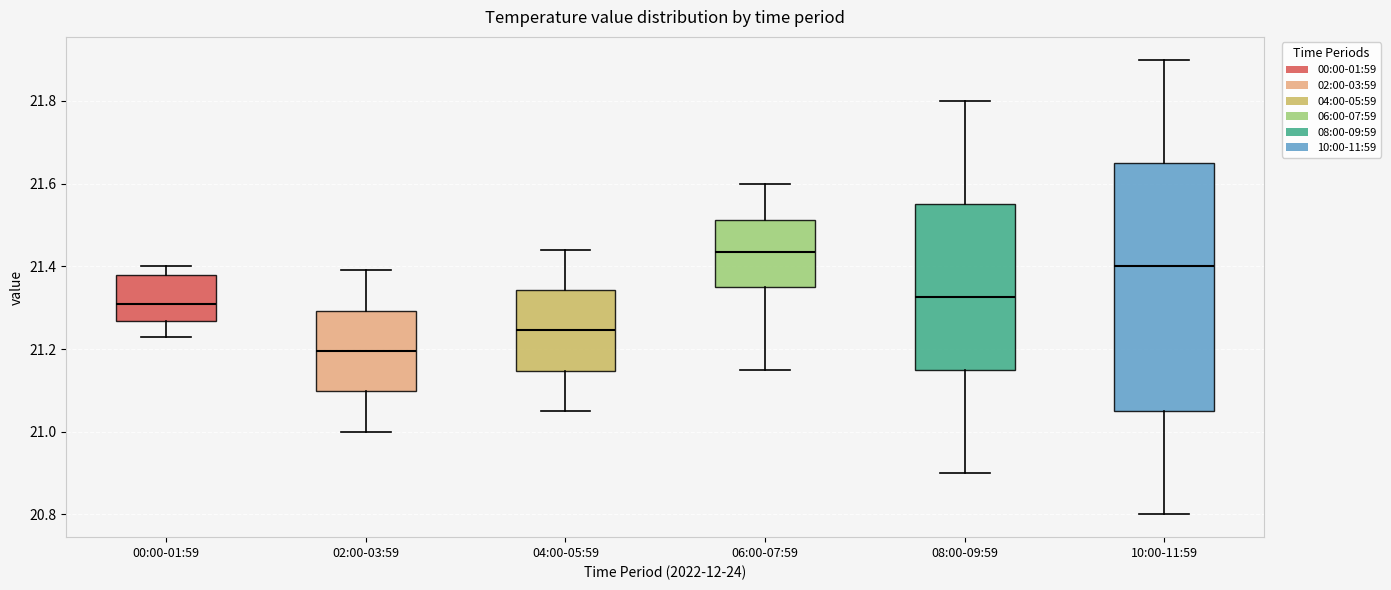

Where does the median line of the box for 00:00-01:59 sit on the y-axis? The values are not printed on the chart, so give them approximately, as read against the axis.

21.32